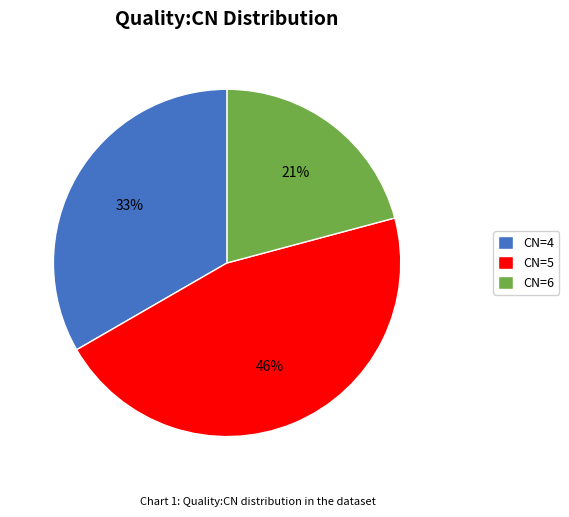

How many segments does this pie chart have?

3